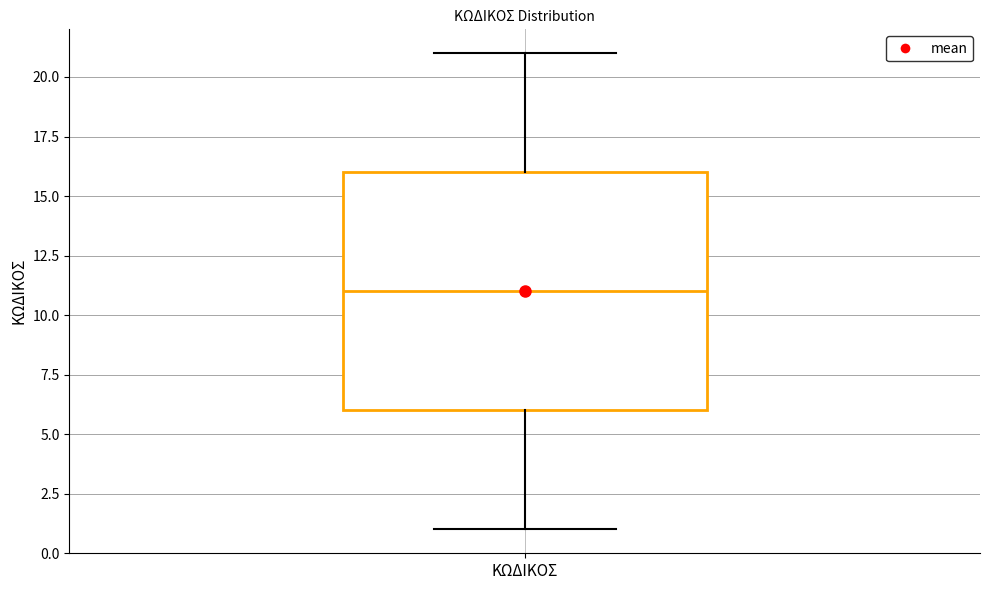

Transcribe this box plot: give where the median line is, the range the box spans, and where the two whiskers end, as read against the y-axis. The values are not printed on the chart, so give them approximately, as read against the axis.

median 11, box 6 to 16, whiskers 1 to 21